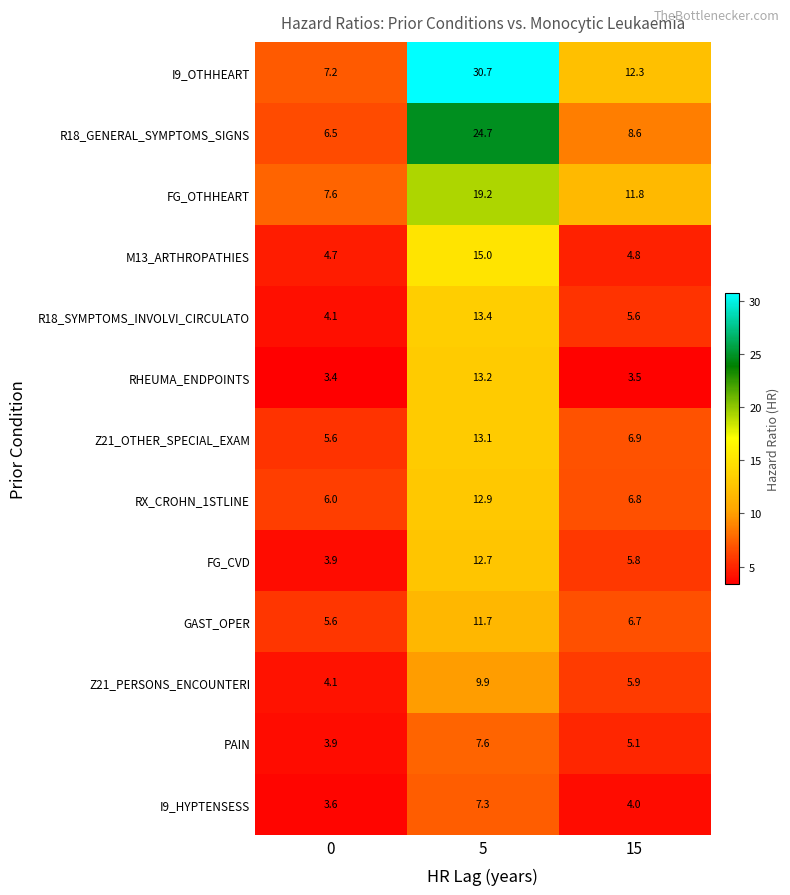

What is the greatest value displayed?

30.7